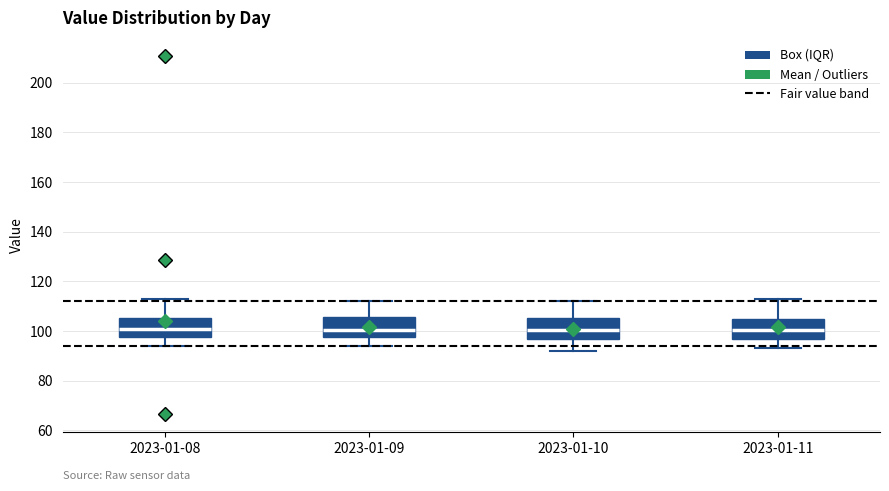

Where does the lower whisker of the box for 2023-01-08 end on the y-axis? The values are not printed on the chart, so give them approximately, as read against the axis.

94